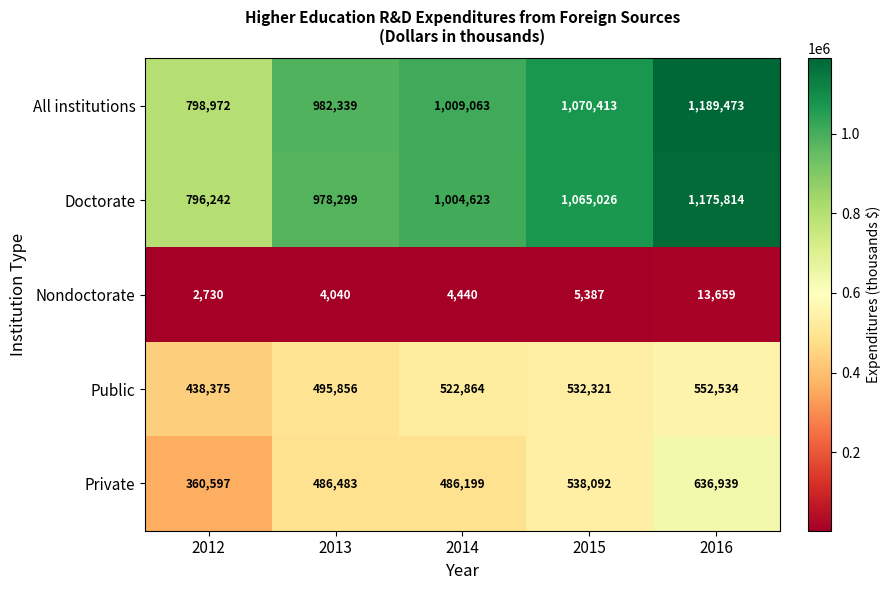

What is the spread (max minus min) of values at 2012?

796242